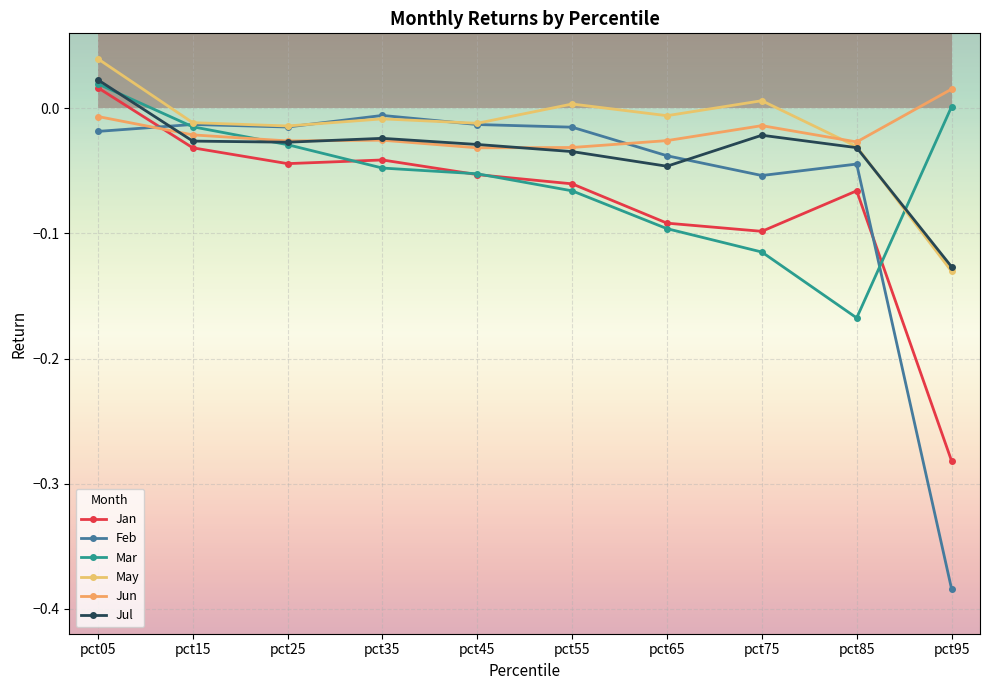

What is the minimum value for Jan?

-0.3